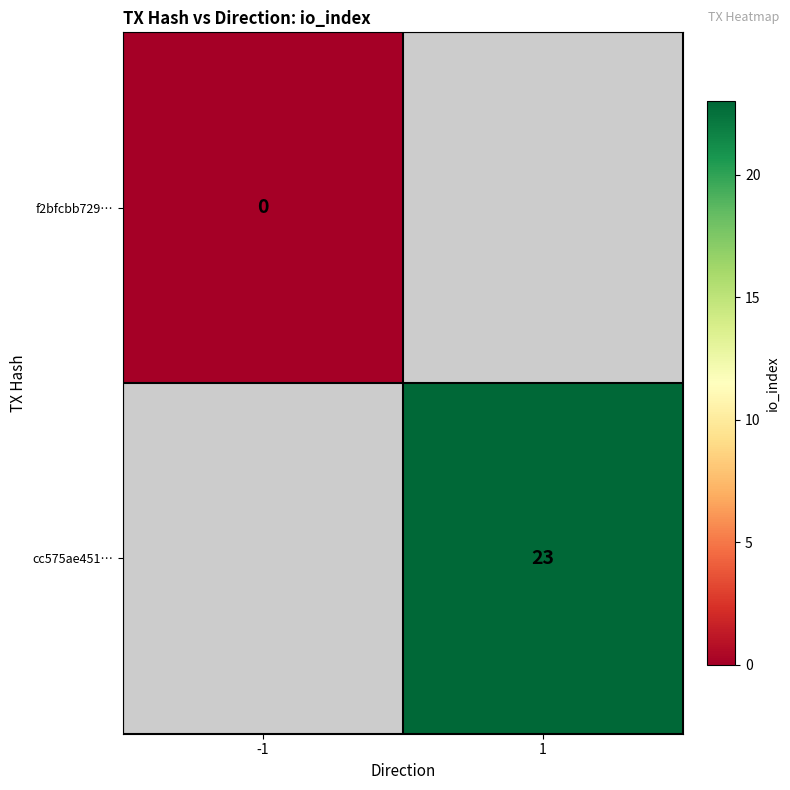

True or false: cc575ae451… has a value of 5 at 1.

False